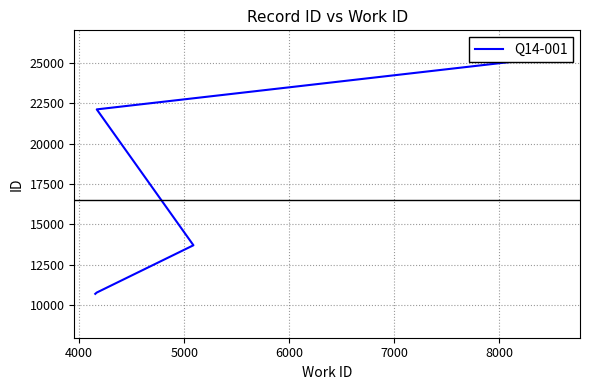

The value at 5000 is 21565. True or false?

False